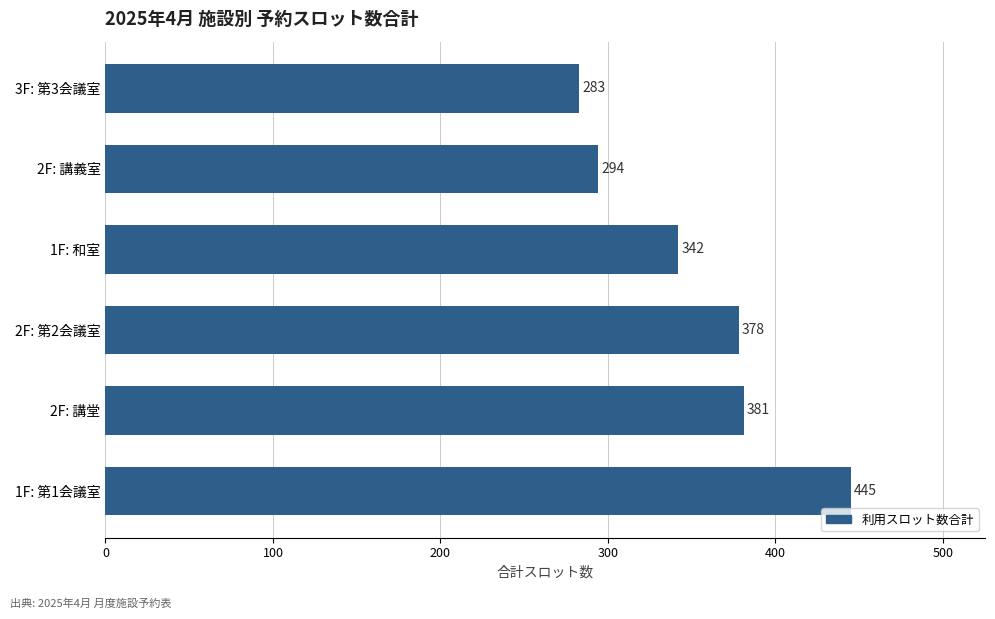

What is the sum of all values?

2123